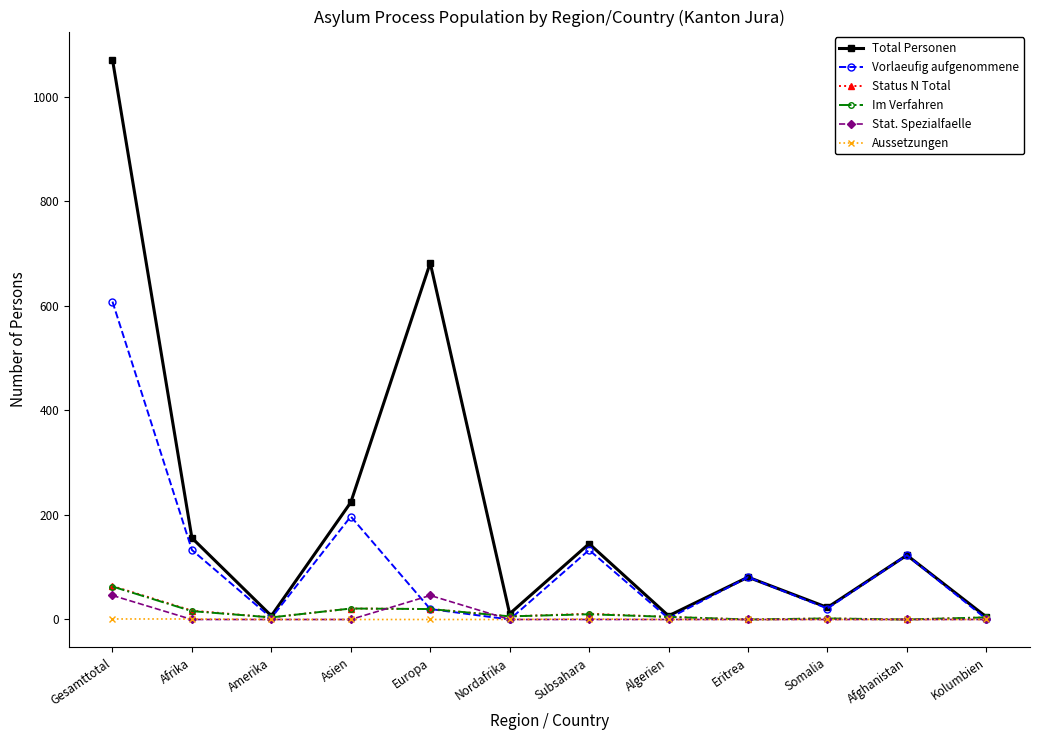

At which label does Vorlaeufig aufgenommene reach its peak?

Gesamttotal